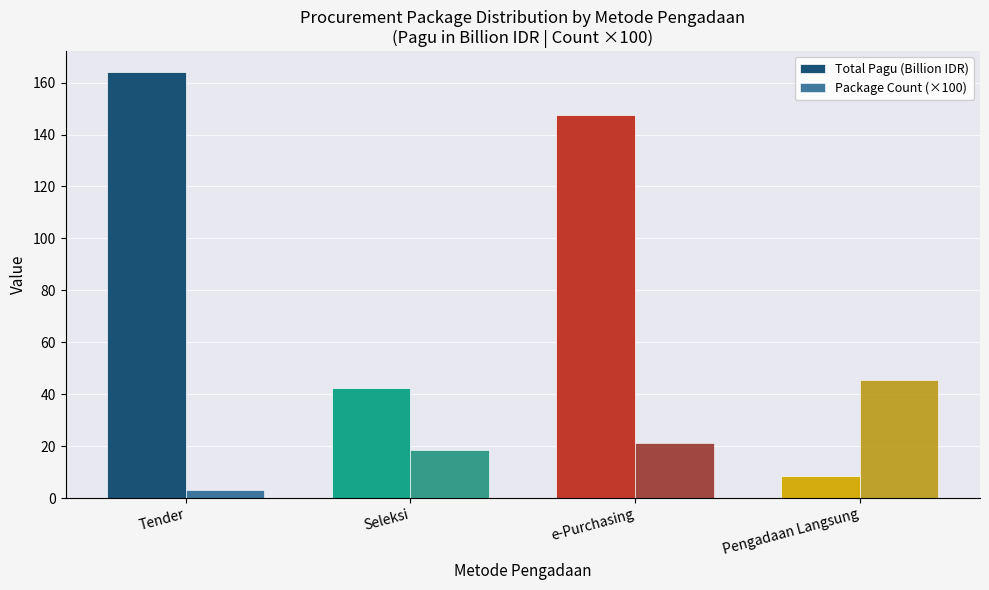

The Total Pagu (Billion IDR) series shows 147.5 at e-Purchasing. True or false?

True